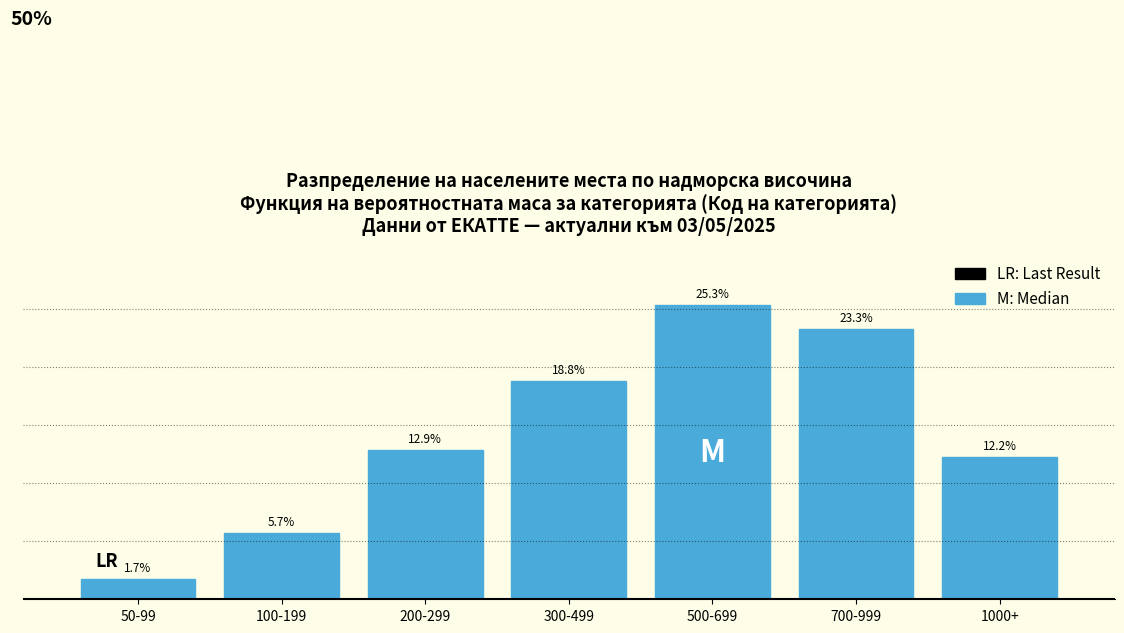

List the labels in order of value, smallest first.

50-99, 100-199, 1000+, 200-299, 300-499, 700-999, 500-699